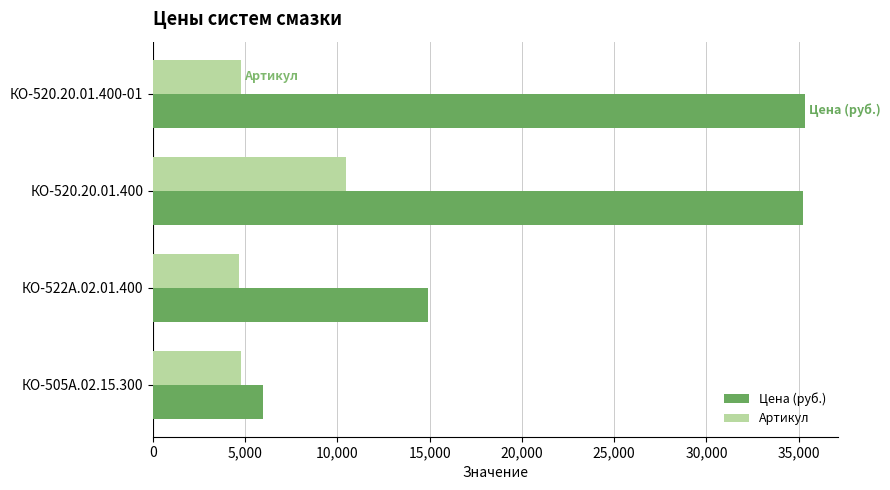

Where is Цена (руб.) nearest to the value 20665?

КО-522А.02.01.400